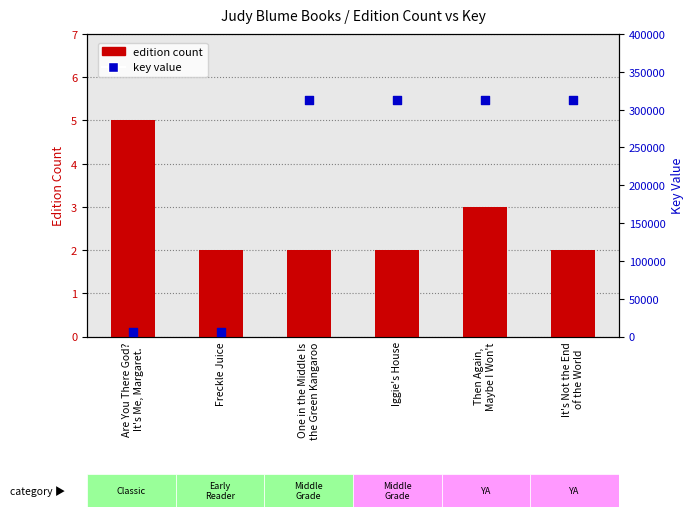

Which series reaches the minimum Y coordinate?

edition count